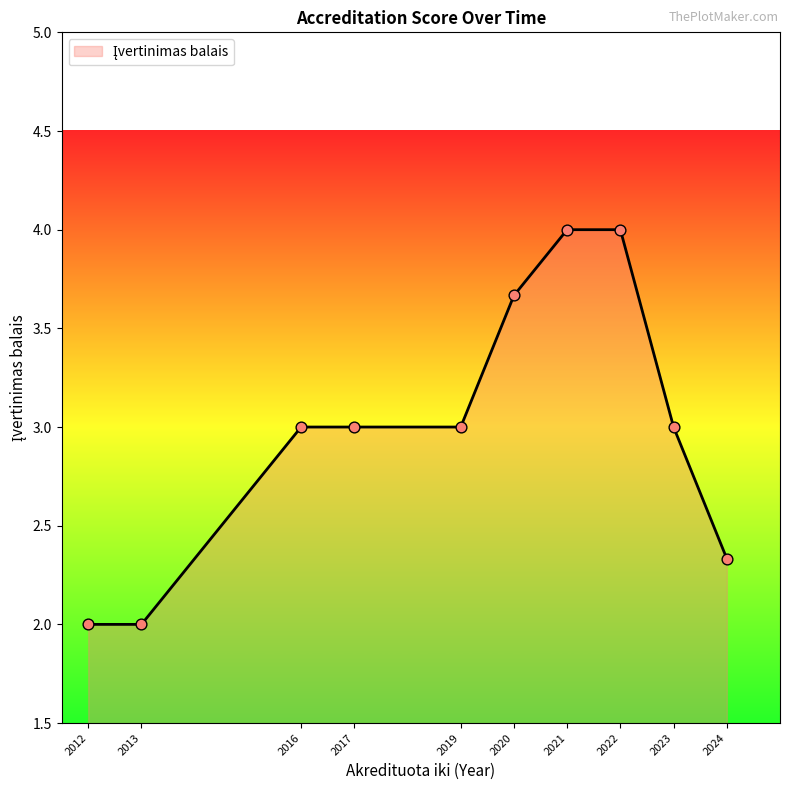

Approximately how many times larger is the value at 2024 compared to 2021?

0.6